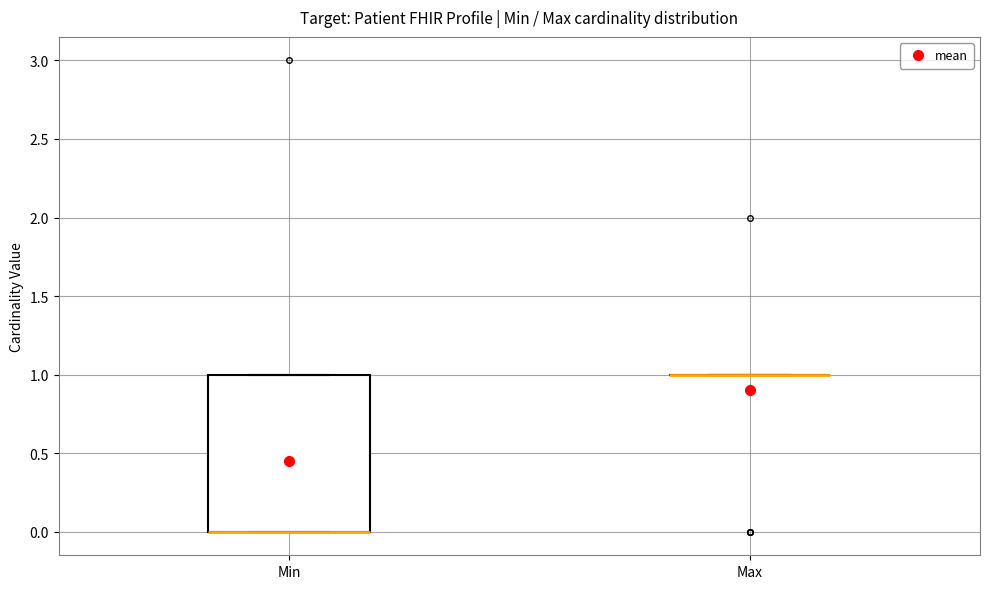

Where is the lower edge of the box for Min on the y-axis? The values are not printed on the chart, so give them approximately, as read against the axis.

0